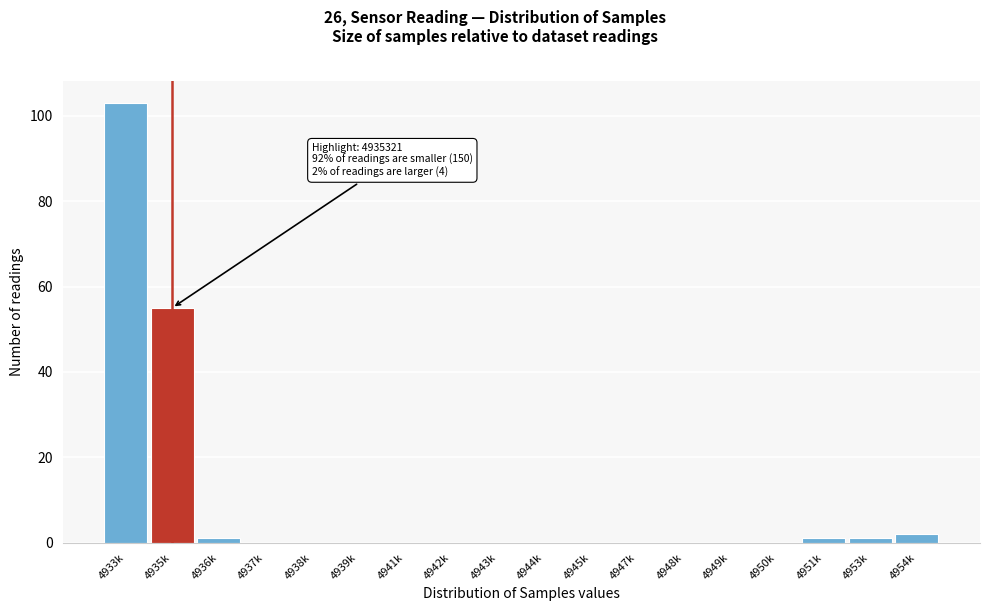

Reading left to right, transcribe all the data shown in this chart.

4933k=103	4935k=55	4936k=1	4937k=0	4938k=0	4939k=0	4941k=0	4942k=0	4943k=0	4944k=0	4945k=0	4947k=0	4948k=0	4949k=0	4950k=0	4951k=1	4953k=1	4954k=2